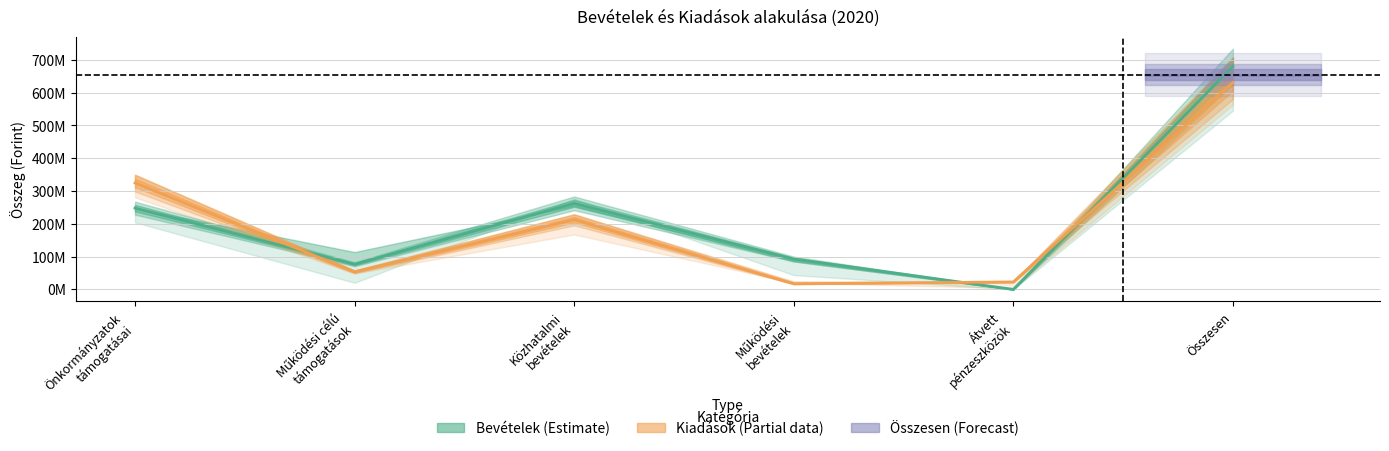

Reading left to right, list all the values displayed in this chart.

Bevételek (Estimate): Önkormányzatok
támogatásai=247921397	Működési célú
támogatások=76731680	Közhatalmi
bevételek=262541981	Működési
bevételek=92721214	Átvett
pénzeszközök=0	Összesen=679916272
Kiadások (Partial data): Önkormányzatok
támogatásai=324559198	Működési célú
támogatások=53668235	Közhatalmi
bevételek=212497039	Működési
bevételek=17253115	Átvett
pénzeszközök=22934775	Összesen=630912362